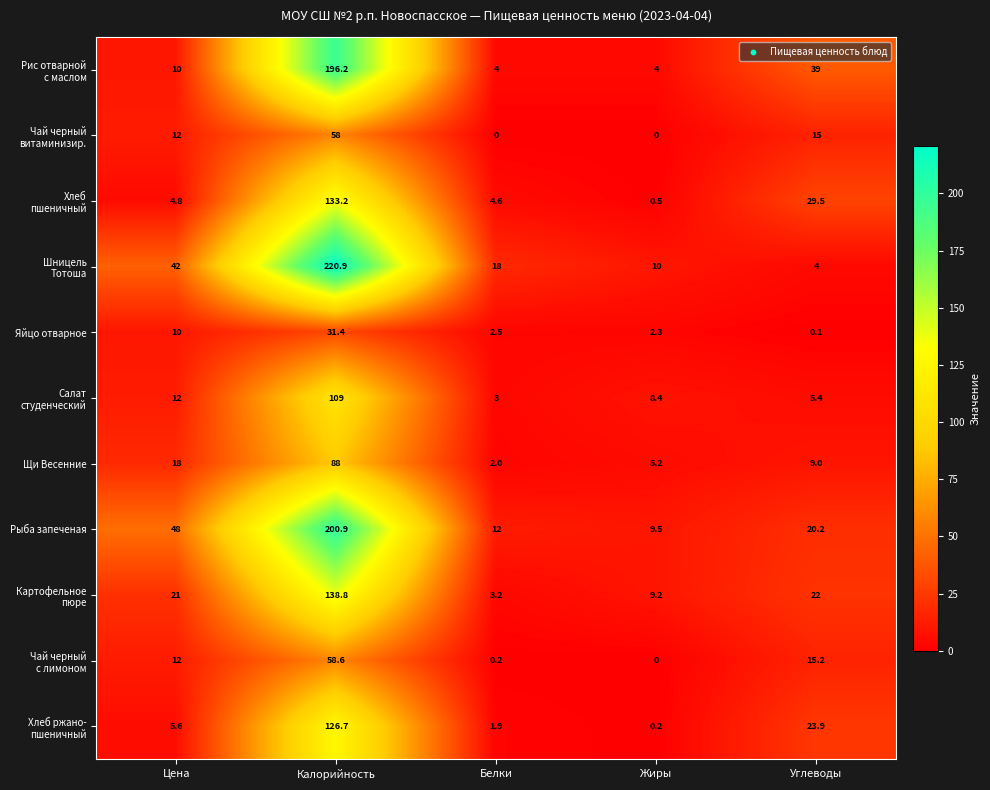

What is the average value of the Щи Весенние series?

24.4